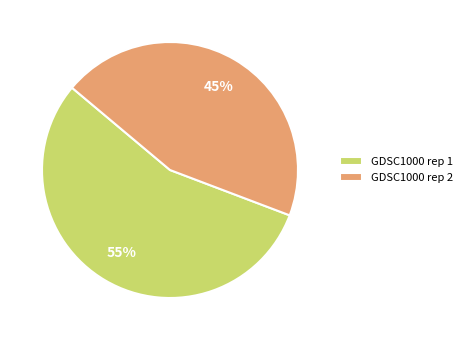

To the nearest percent, what is the average slice percentage?

50%